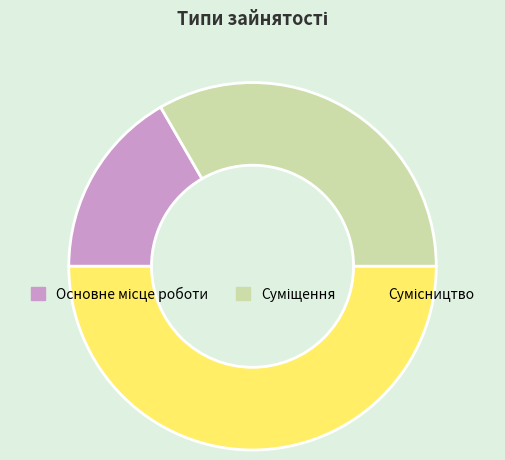

How many segments does this pie chart have?

3